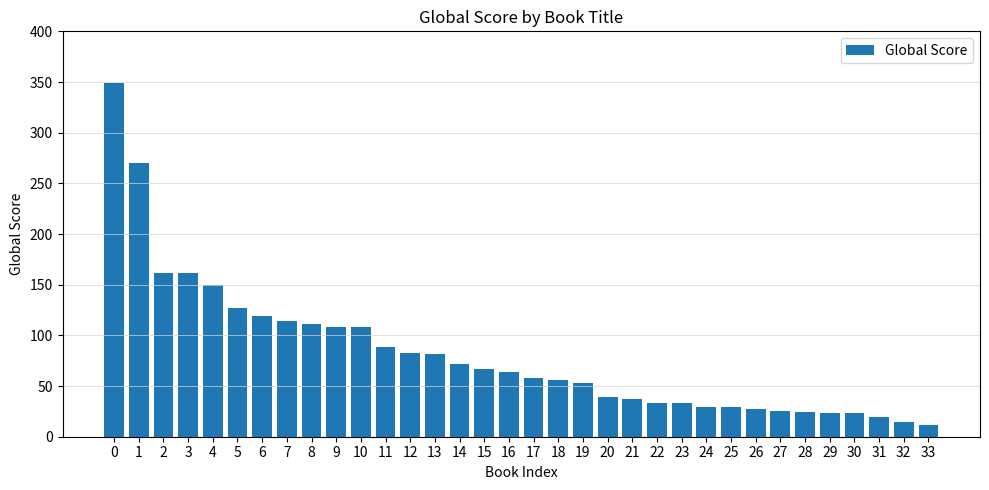

What is the maximum value shown in the chart?

349